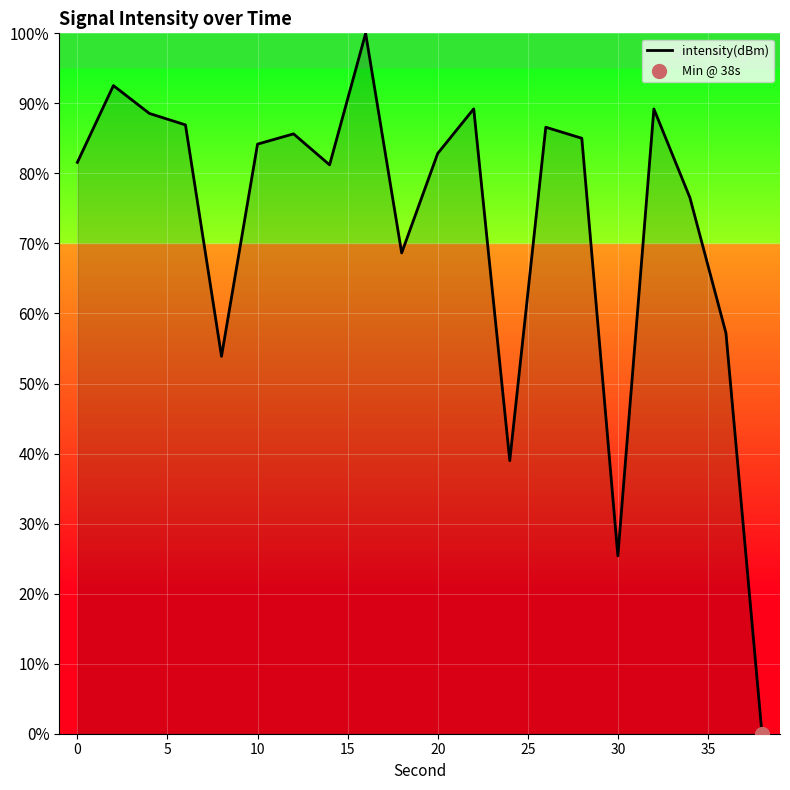

What is the difference between the maximum and minimum values?

100.0